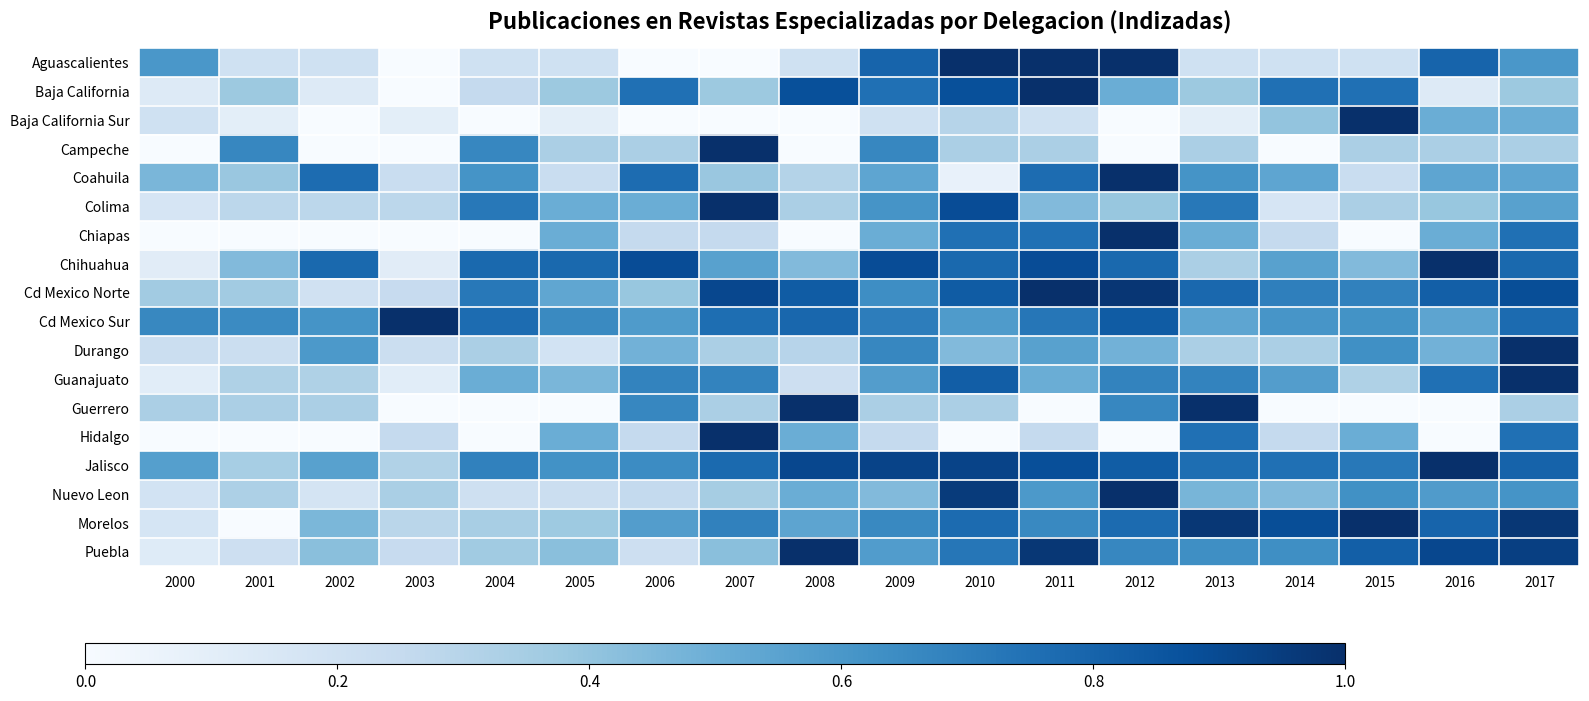

How many data points does each series have?

18